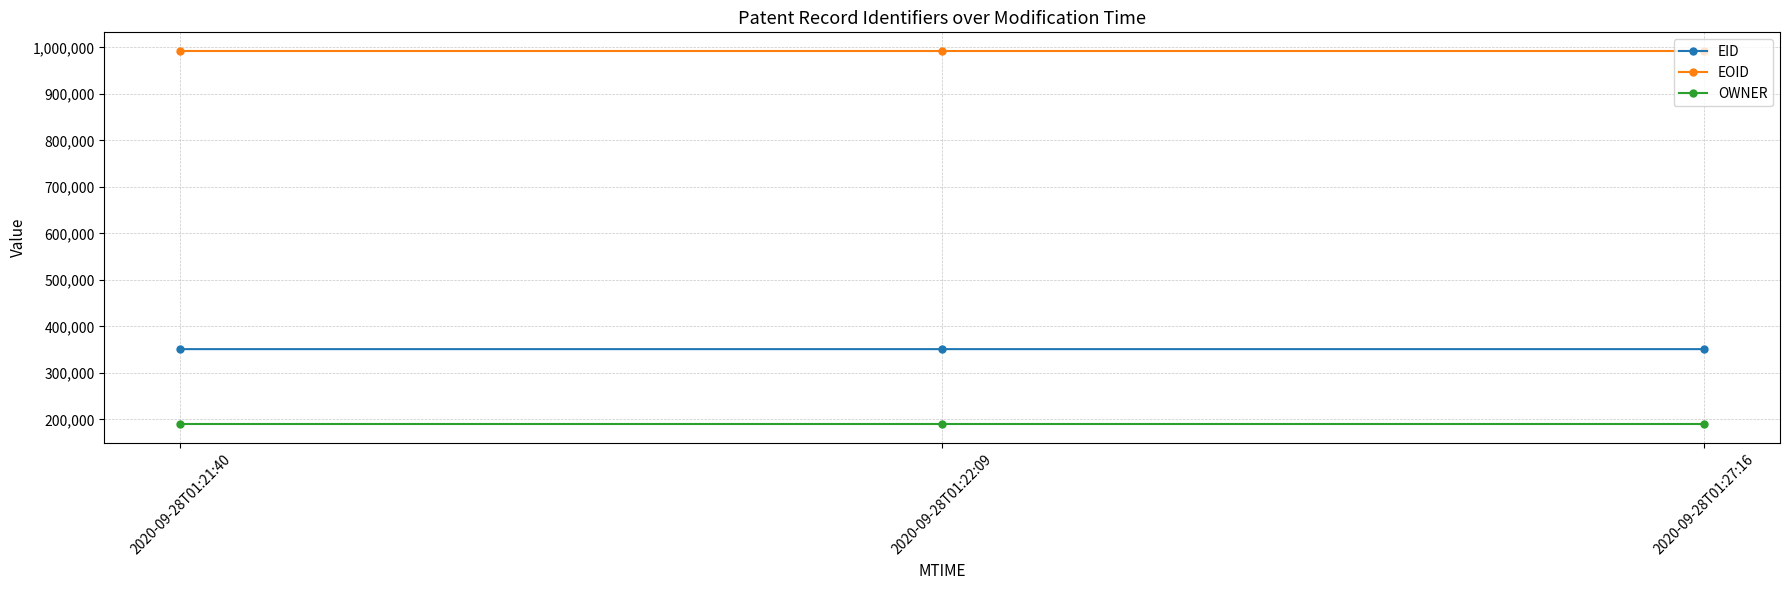

What is the label of the 3rd point from the left?

2020-09-28T01:27:16